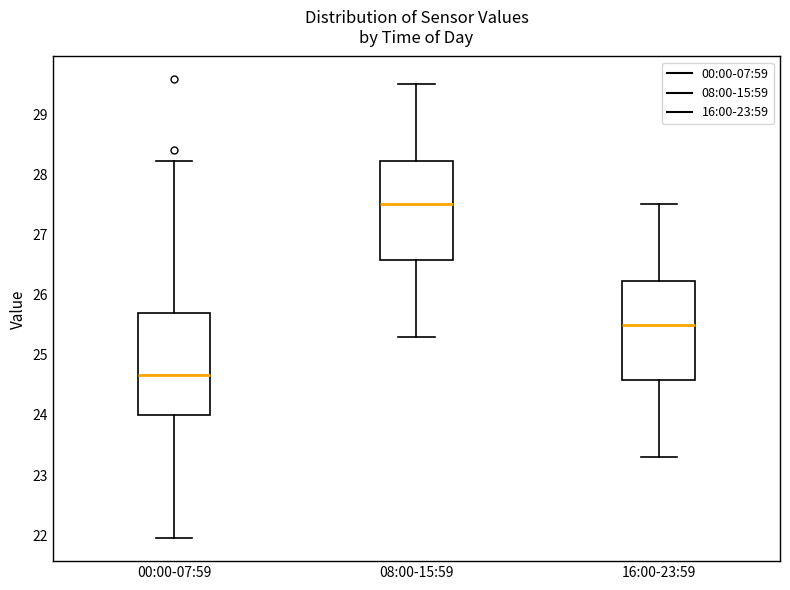

Where does the lower whisker of the box for 00:00-07:59 end on the y-axis? The values are not printed on the chart, so give them approximately, as read against the axis.

22.0